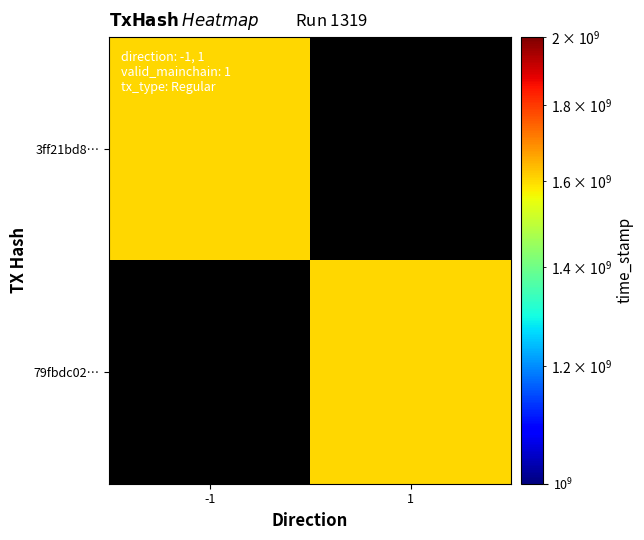

Is the value of 3ff21bd8… at -1 greater than the value of 79fbdc02… at -1?

No